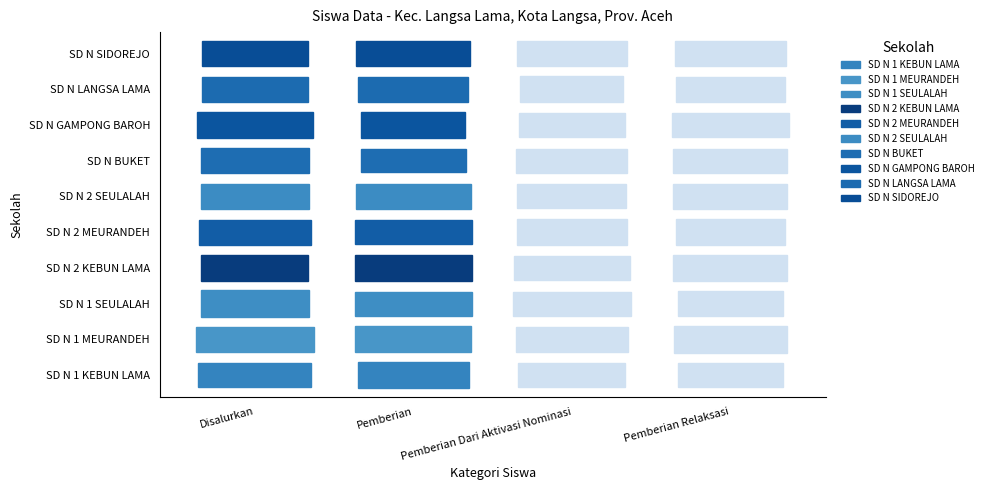

List the labels in order of SD N 1 SEULALAH value, smallest first.

Pemberian Dari Aktivasi Nominasi, Pemberian Relaksasi, Disalurkan, Pemberian